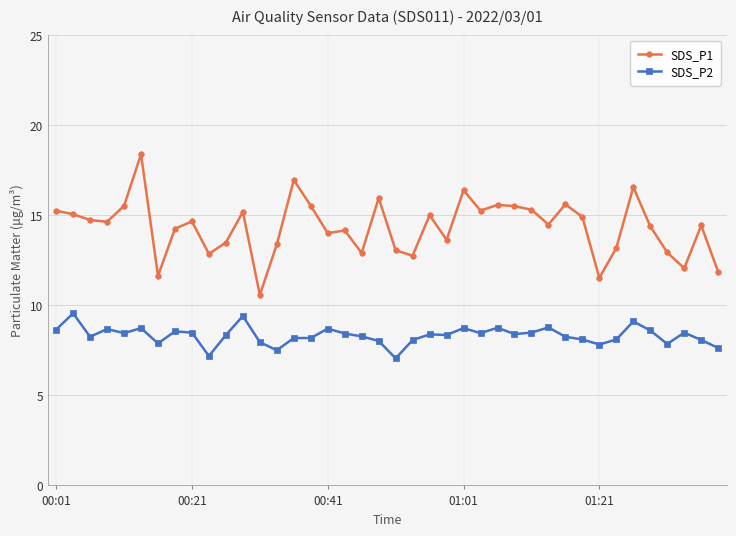

Which series has the largest range (max minus min)?

SDS_P1